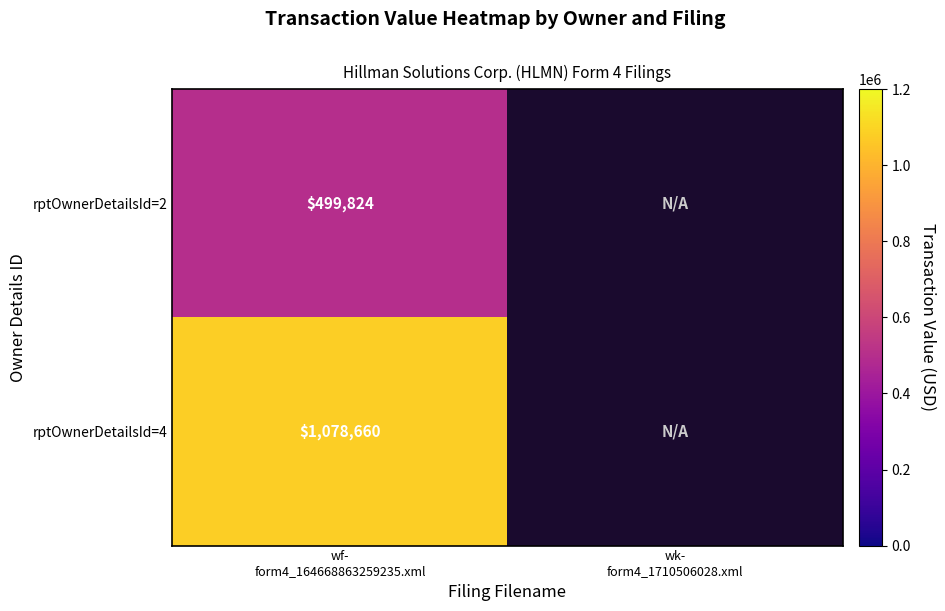

Is the value of rptOwnerDetailsId=4 at wf- form4_164668863259235.xml greater than the value of rptOwnerDetailsId=2 at wf- form4_164668863259235.xml?

Yes